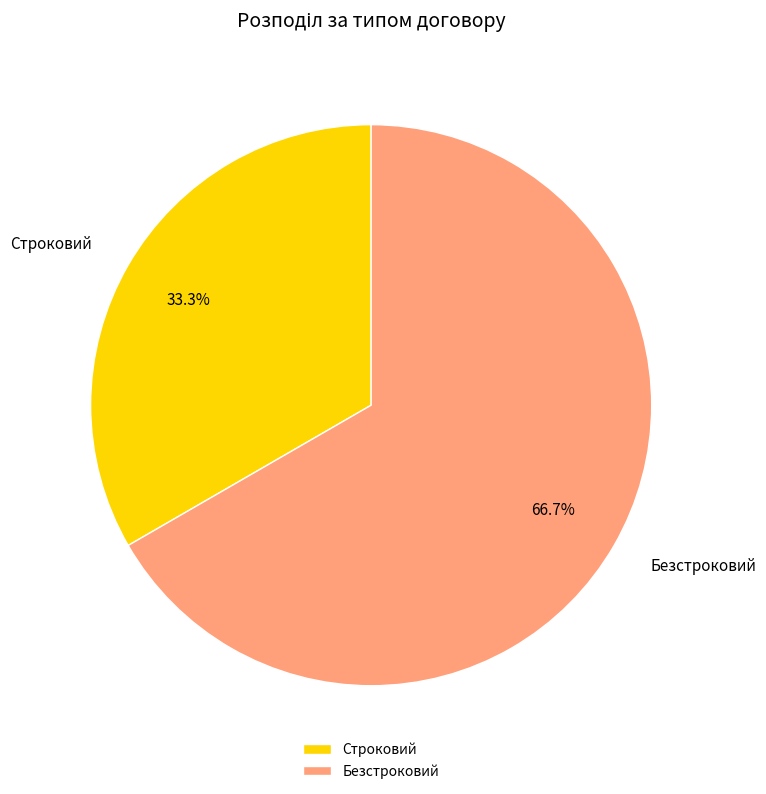

Approximately how many times larger is the value at Безстроковий compared to Строковий?

2.0